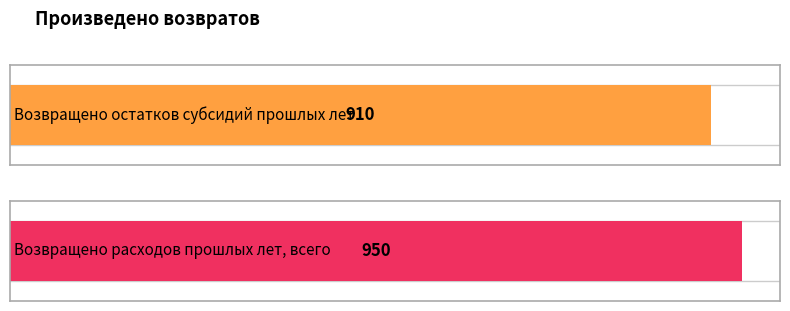

What value does the data have at Возвращено расходов прошлых лет, всего, to the nearest 10?

950